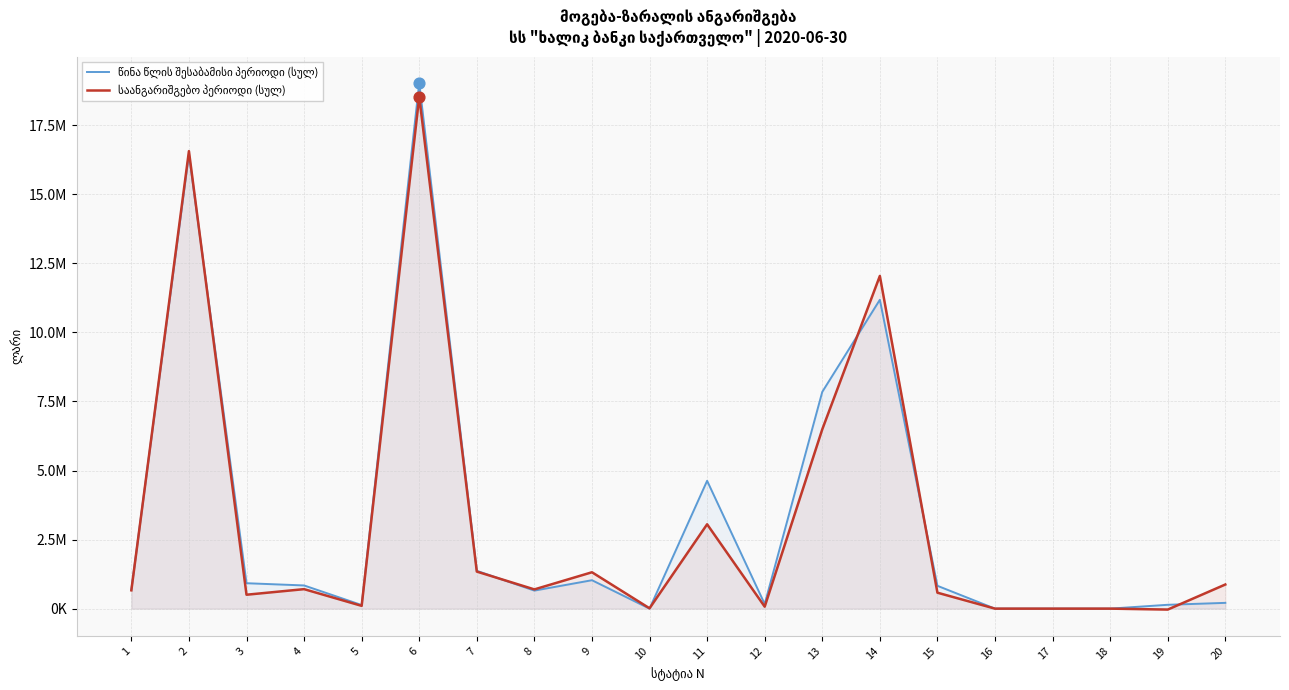

At how many categories does at least one series exceed 15498817?

2